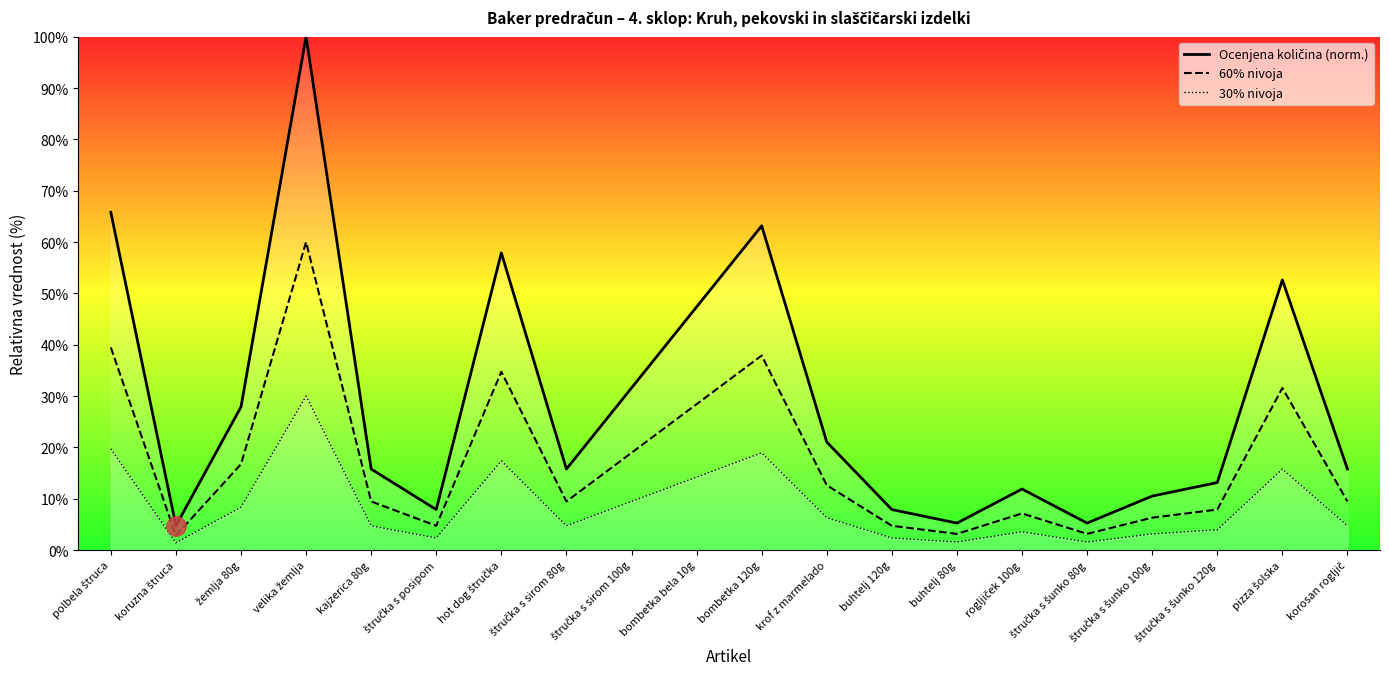

Reading left to right, transcribe all the data shown in this chart.

Ocenjena količina (norm.): polbela štruca=65.8	koruzna štruca=4.7	žemlja 80g=27.9	velika žemlja=100.0	kajzerica 80g=15.8	štručka s posipom=7.9	hot dog štručka=57.9	štručka s sirom 80g=15.8	štručka s sirom 100g=31.6	bombetka bela 10g=47.4	bombetka 120g=63.2	krof z marmelado=21.1	buhtelj 120g=7.9	buhtelj 80g=5.3	rogljiček 100g=11.9	štručka s šunko 80g=5.3	štručka s šunko 100g=10.5	štručka s šunko 120g=13.2	pizza šolska=52.6	korosan rogljič=15.8
60% nivoja: polbela štruca=39.5	koruzna štruca=2.8	žemlja 80g=16.7	velika žemlja=60.0	kajzerica 80g=9.5	štručka s posipom=4.7	hot dog štručka=34.7	štručka s sirom 80g=9.5	štručka s sirom 100g=18.9	bombetka bela 10g=28.4	bombetka 120g=37.9	krof z marmelado=12.6	buhtelj 120g=4.7	buhtelj 80g=3.2	rogljiček 100g=7.1	štručka s šunko 80g=3.2	štručka s šunko 100g=6.3	štručka s šunko 120g=7.9	pizza šolska=31.6	korosan rogljič=9.5
30% nivoja: polbela štruca=19.7	koruzna štruca=1.4	žemlja 80g=8.4	velika žemlja=30.0	kajzerica 80g=4.7	štručka s posipom=2.4	hot dog štručka=17.4	štručka s sirom 80g=4.7	štručka s sirom 100g=9.5	bombetka bela 10g=14.2	bombetka 120g=18.9	krof z marmelado=6.3	buhtelj 120g=2.4	buhtelj 80g=1.6	rogljiček 100g=3.6	štručka s šunko 80g=1.6	štručka s šunko 100g=3.2	štručka s šunko 120g=3.9	pizza šolska=15.8	korosan rogljič=4.7